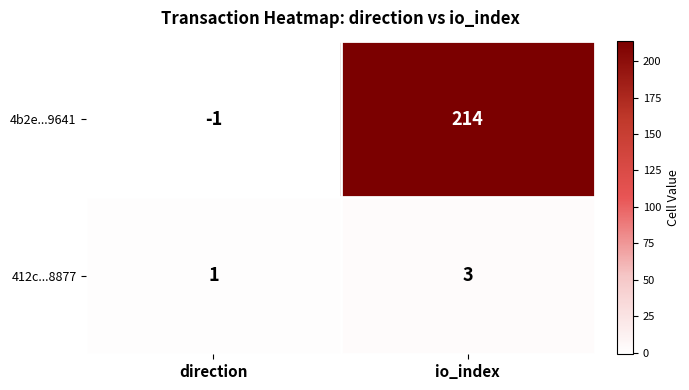

Which category has the lowest value across all series?

direction